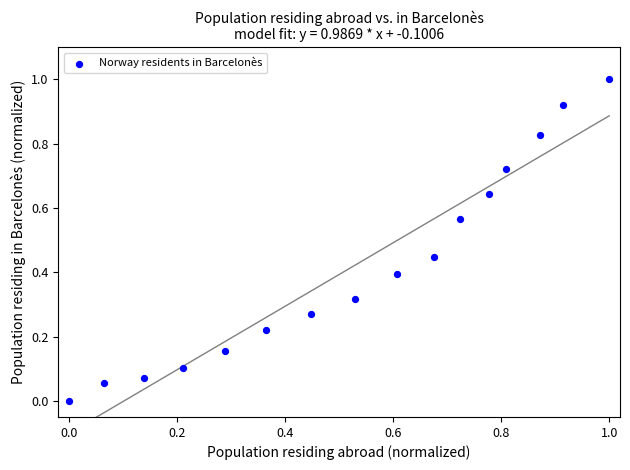

What is the range of X values (max minus min)?

1.0